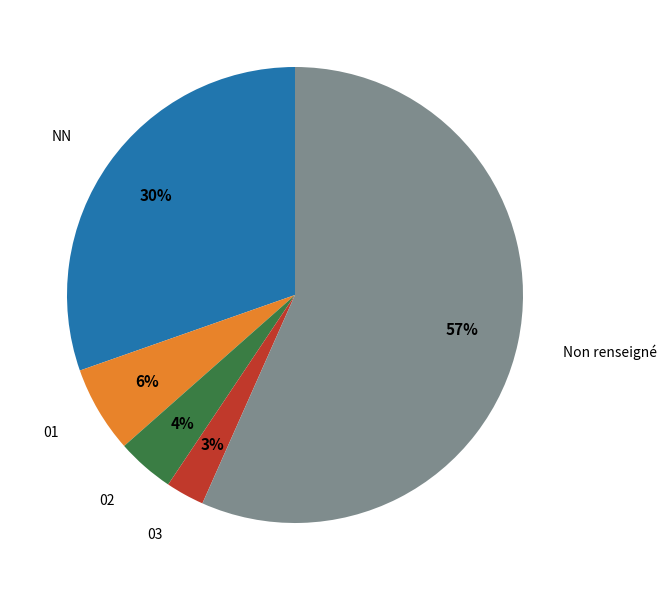

Is there any slice that represents more than half of the pie?

Yes